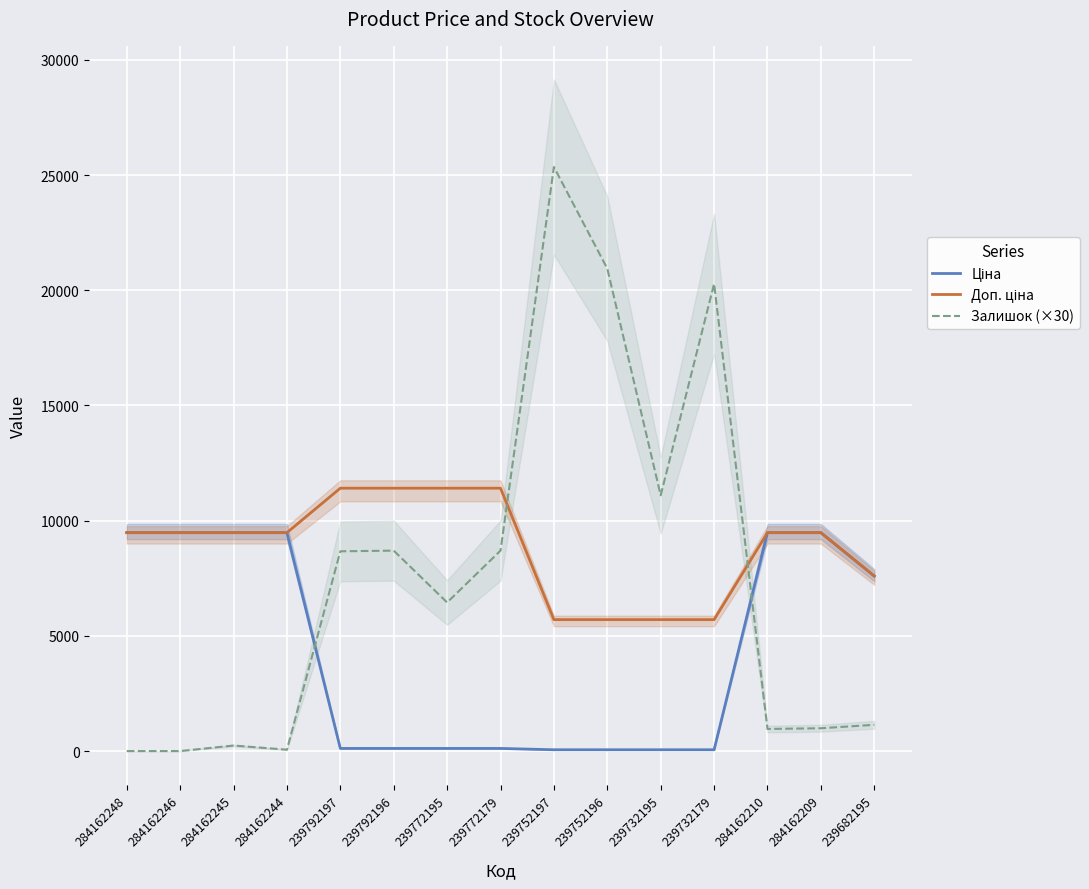

Which series has the largest range (max minus min)?

Залишок (×30)